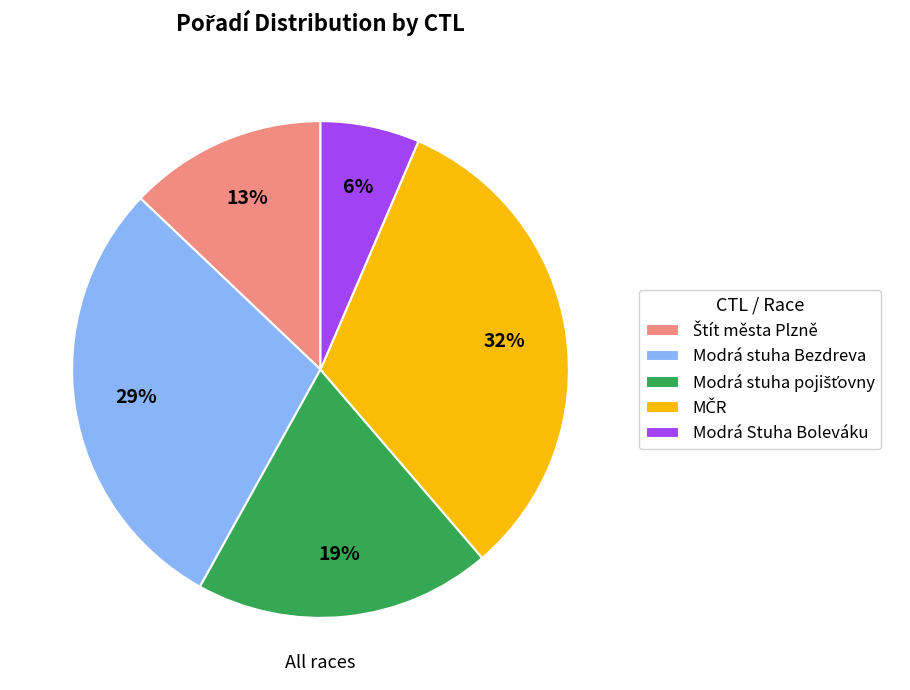

Is there a majority slice in this chart?

No